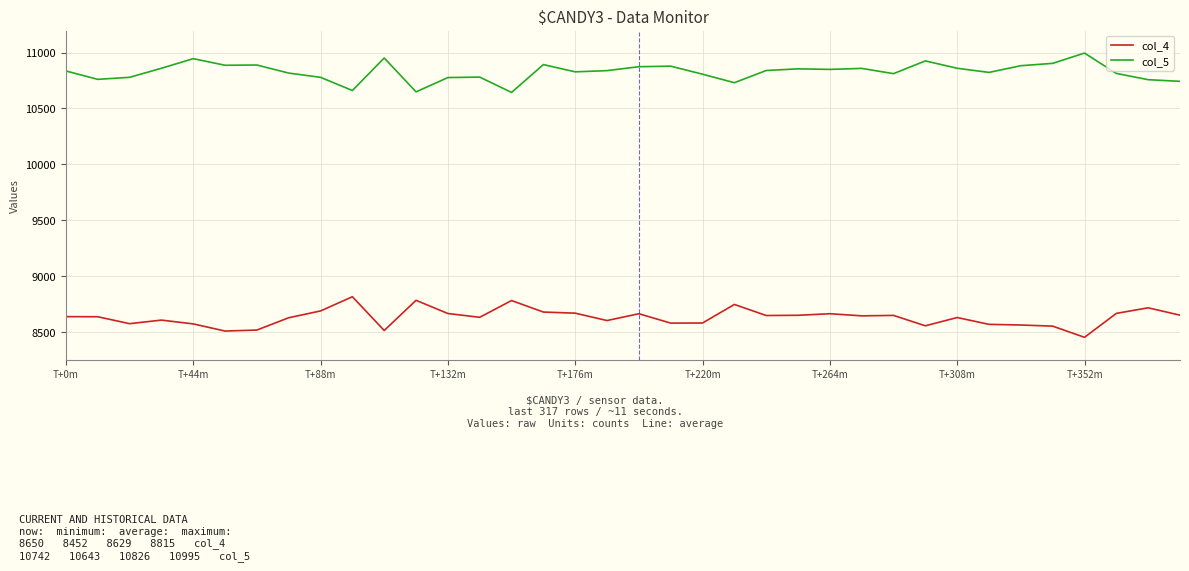

List the series in order of their overall mean, lowest first.

col_4, col_5